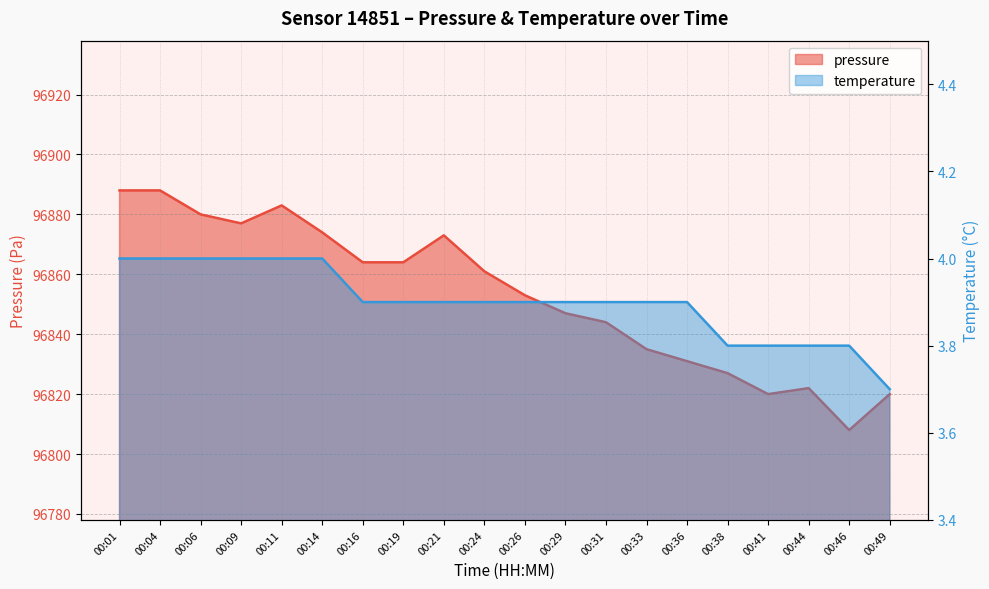

Between 00:04 and 00:09, which is larger?

00:04